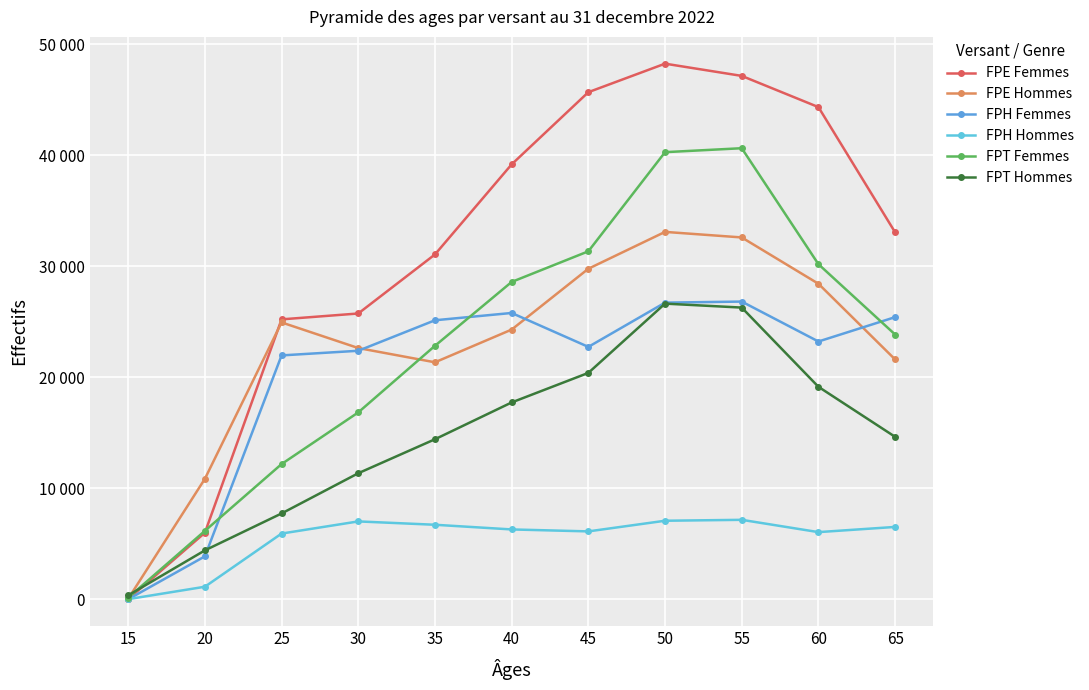

True or false: FPT Hommes has a value of 14634 at 65.

True